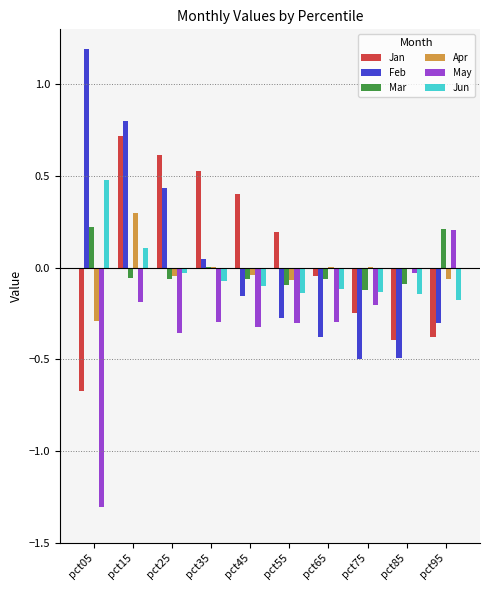

What is the sum of the Feb values at pct15 and pct25?

1.2